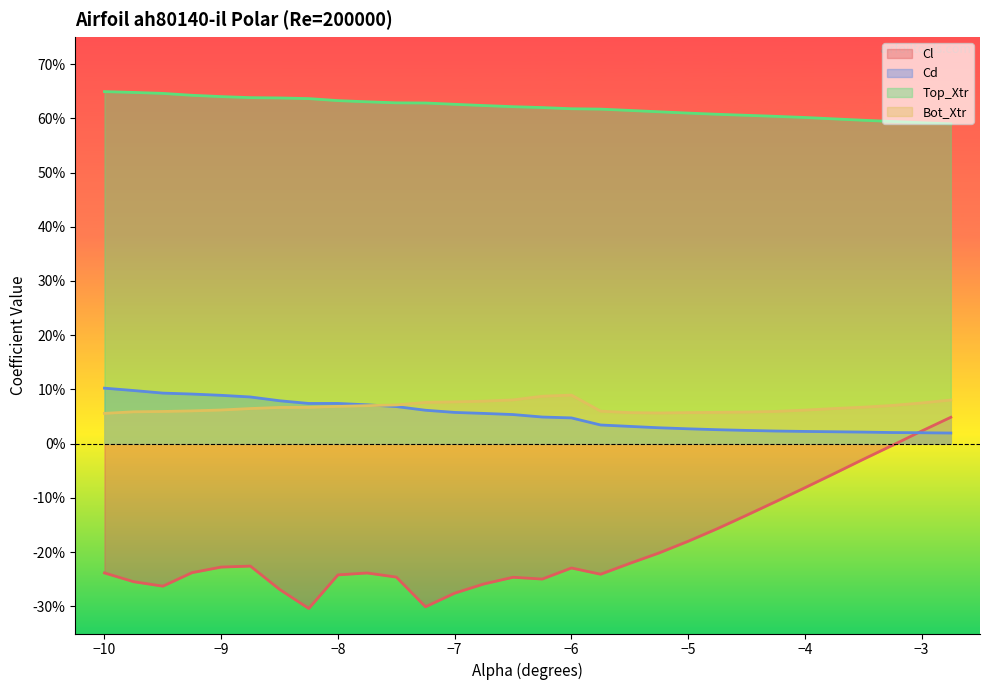

What is the approximate value of Bot_Xtr at -9.0?

0.1